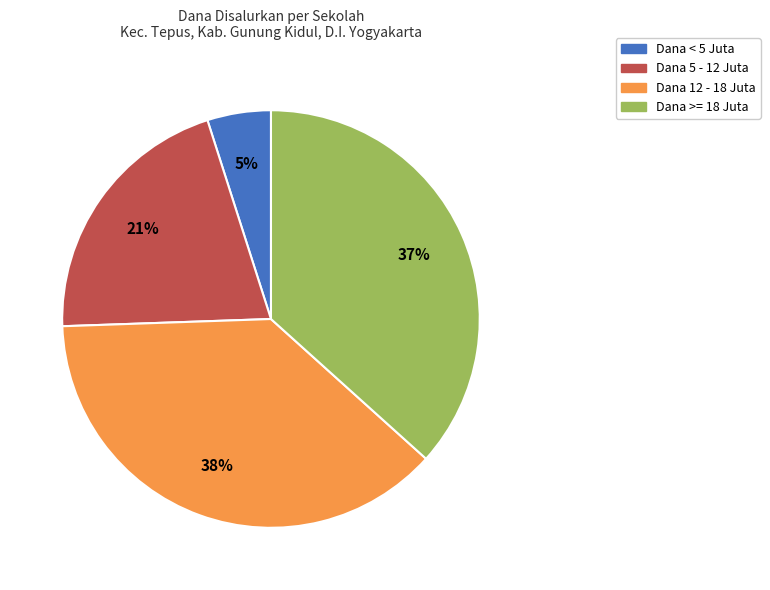

To the nearest percent, what is the difference between the largest and smallest slice percentages?

33%